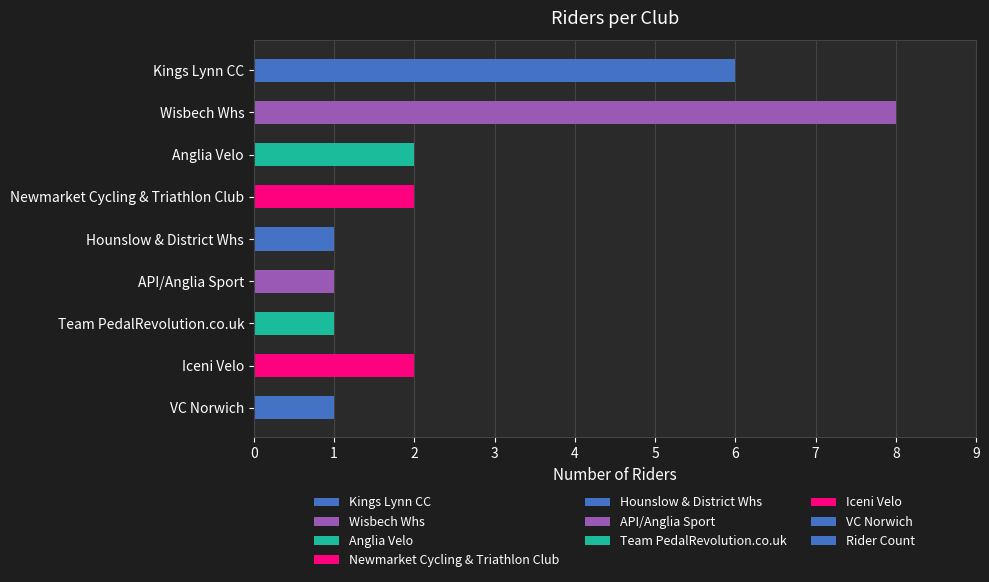

Reading top to bottom, what are all the values shown in this chart?

Kings Lynn CC=6	Wisbech Whs=8	Anglia Velo=2	Newmarket Cycling & Triathlon Club=2	Hounslow & District Whs=1	API/Anglia Sport=1	Team PedalRevolution.co.uk=1	Iceni Velo=2	VC Norwich=1